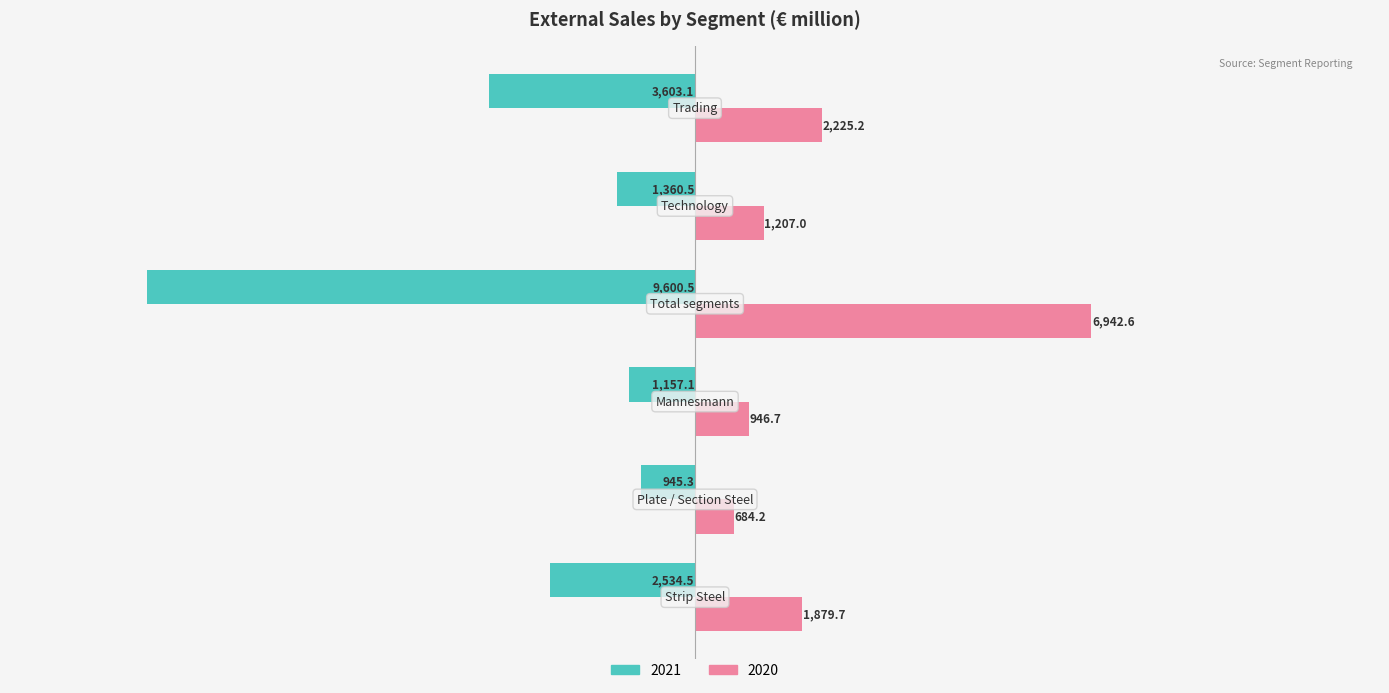

Which series has the widest spread of values?

2021